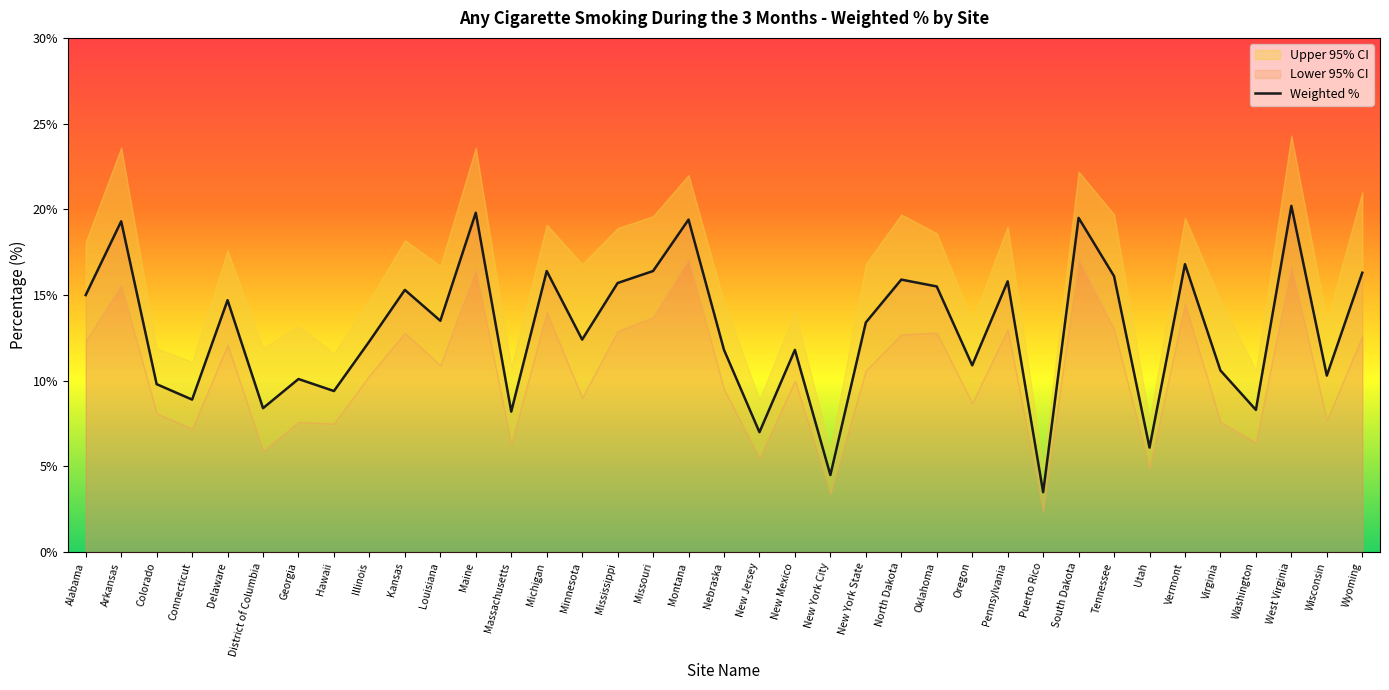

How many points are lower than both their immediate neighbors (excluding endpoints)?

13